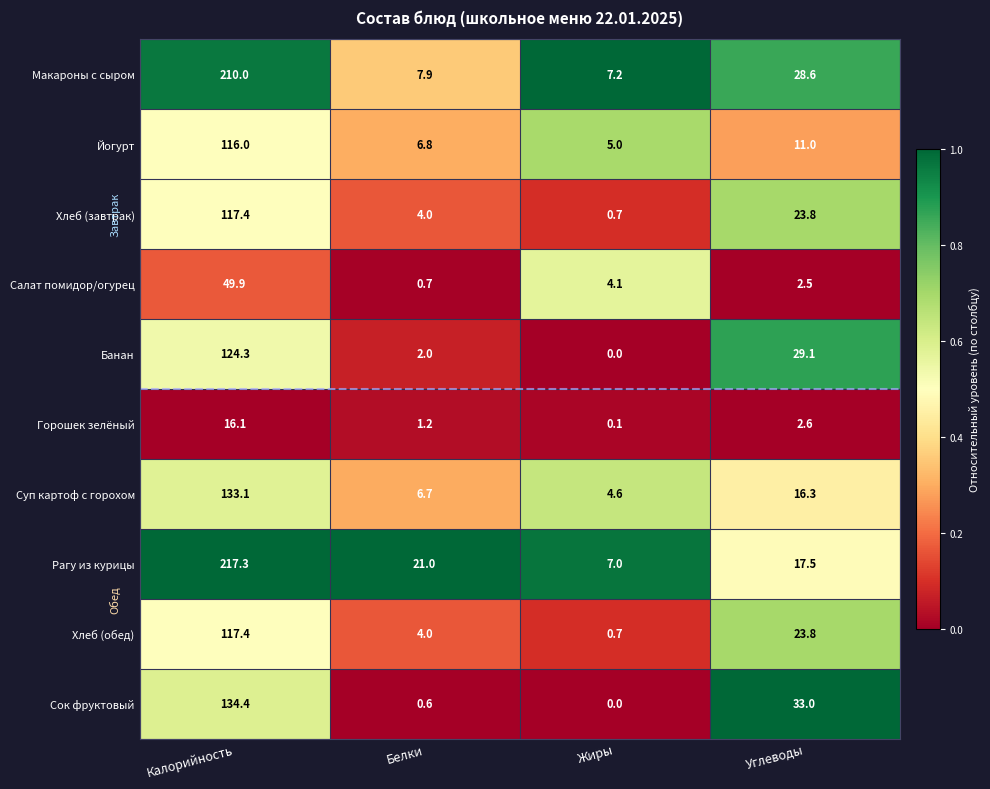

Which series changed the most between Калорийность and Жиры?

Рагу из курицы